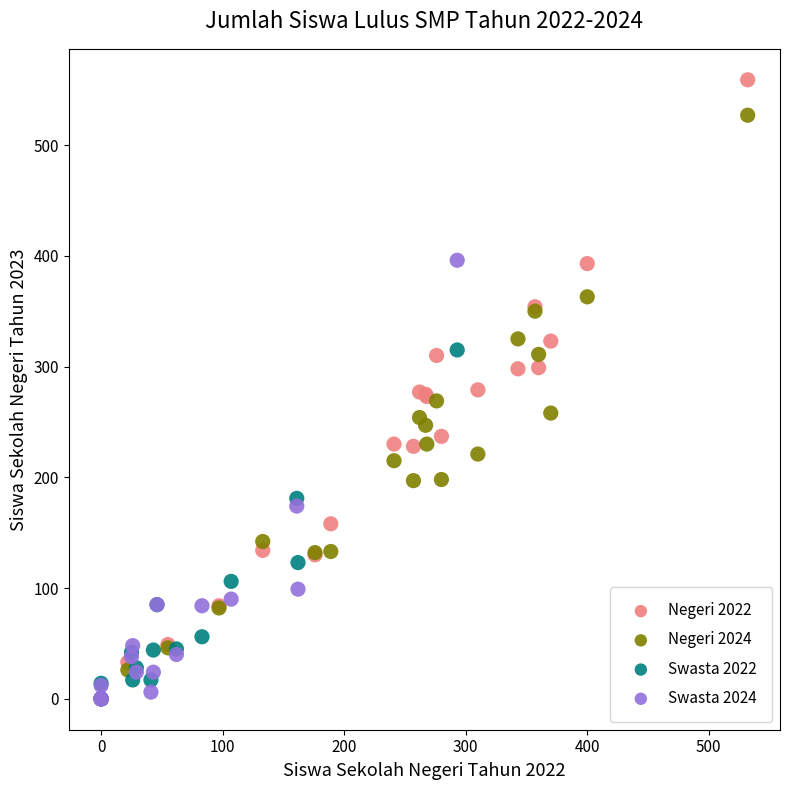

Which series reaches the maximum Y coordinate?

Negeri 2022